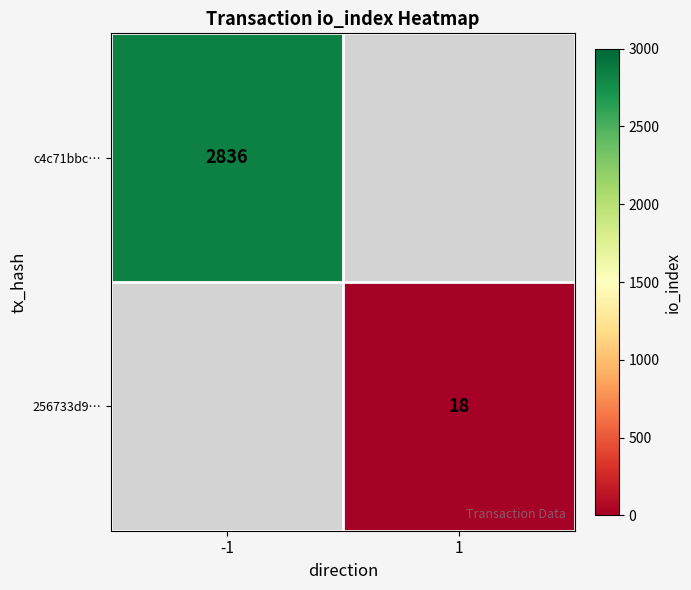

The value of c4c71bbc… at -1 is 4607. True or false?

False